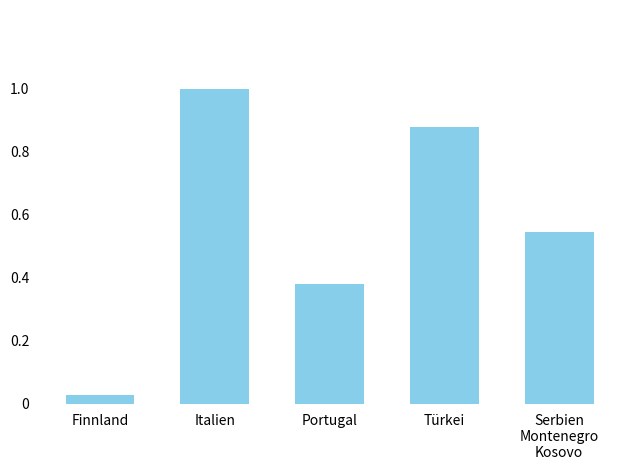

Where is the data nearest to the value 0?

Finnland